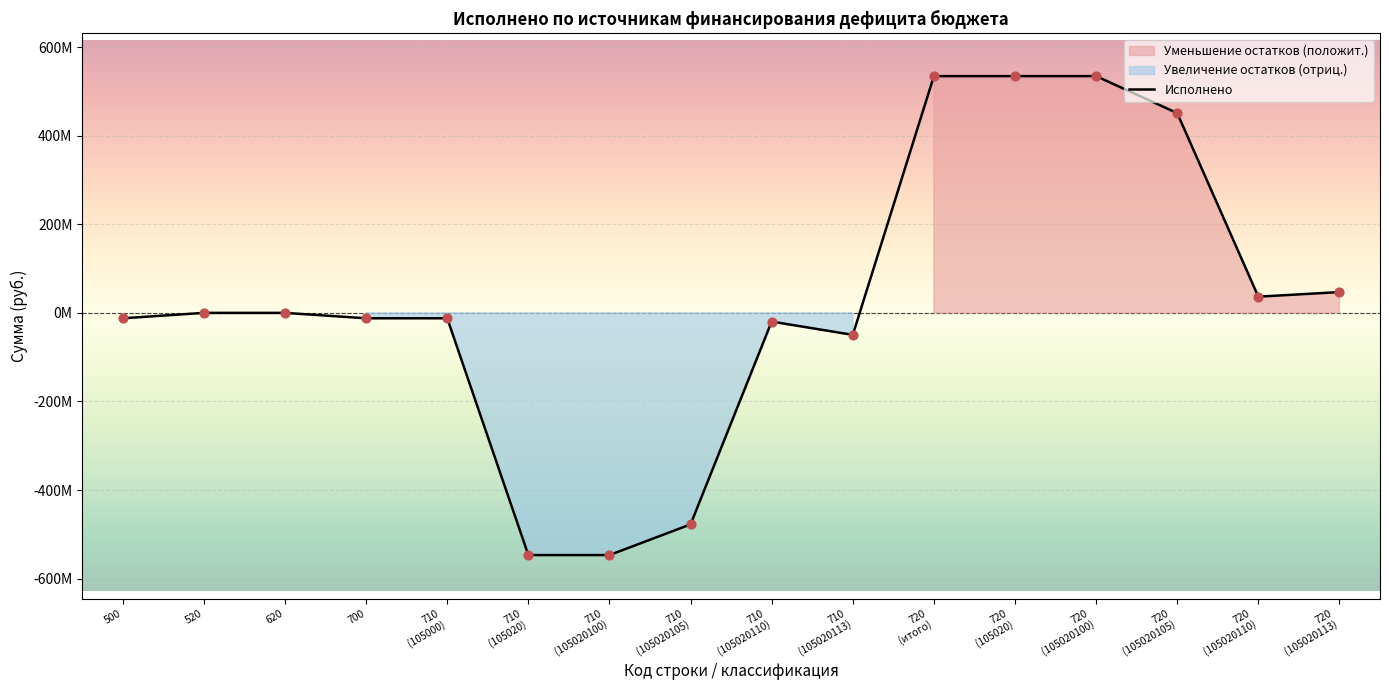

Approximately how many times larger is the value at 720
(105020) compared to 720
(105020105)?

1.2